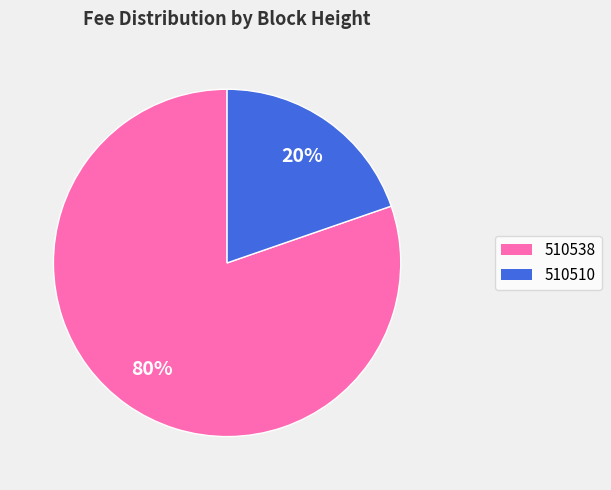

To the nearest percent, what portion does 510510 represent?

20%